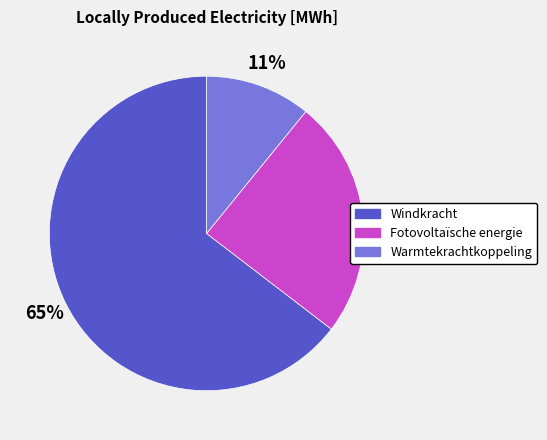

True or false: Windkracht accounts for 65% of the total.

True